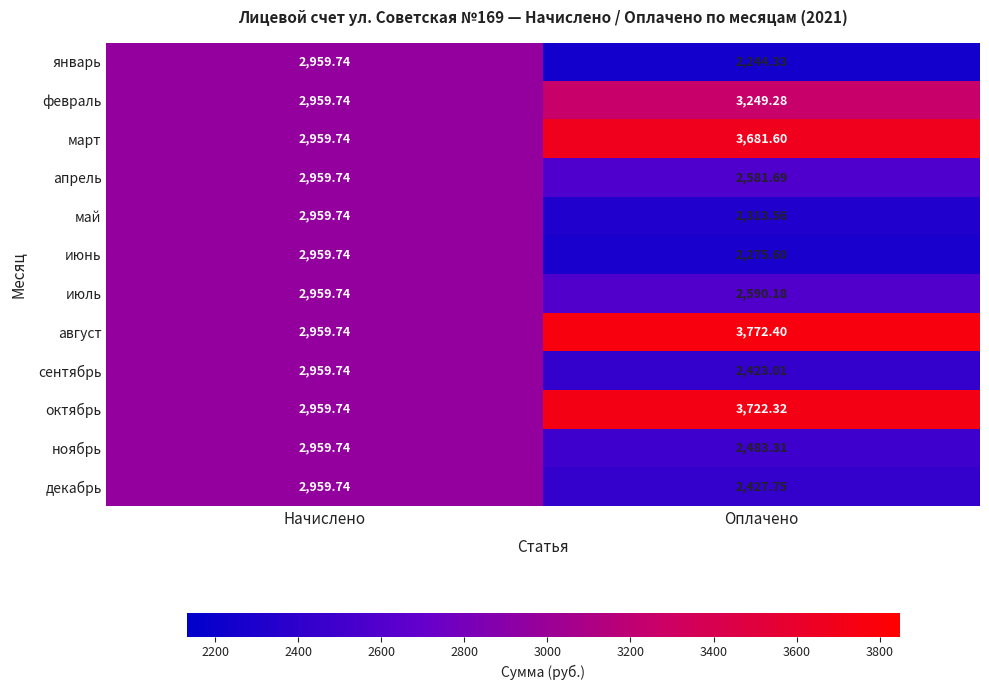

At which category does the chart reach its minimum across all series?

Оплачено